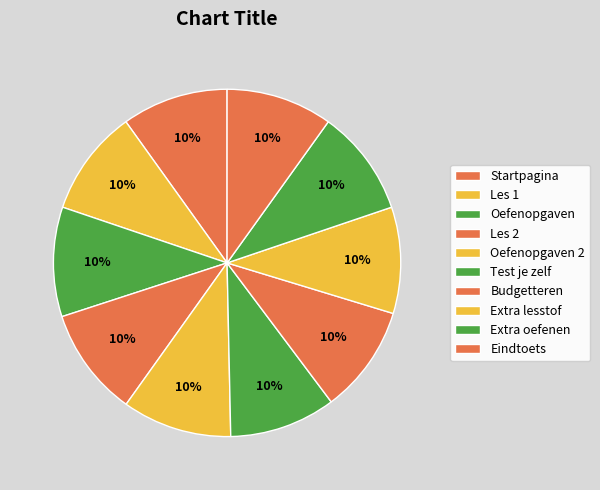

What percentage is the Test je zelf slice, to the nearest percent?

10%